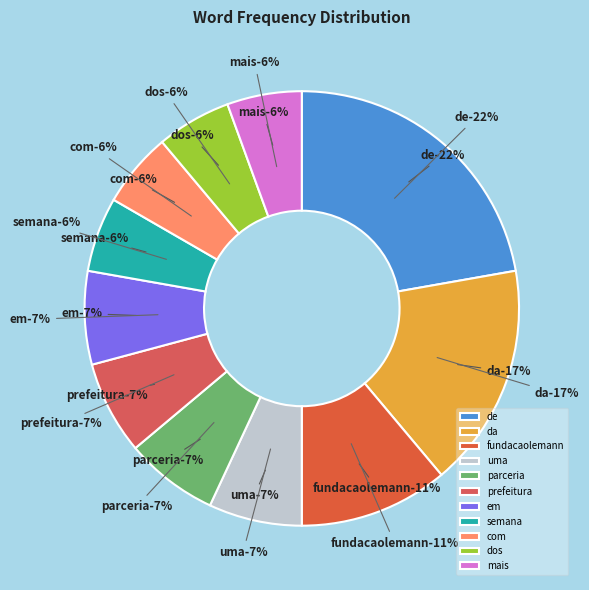

To the nearest percent, what portion does mais represent?

6%